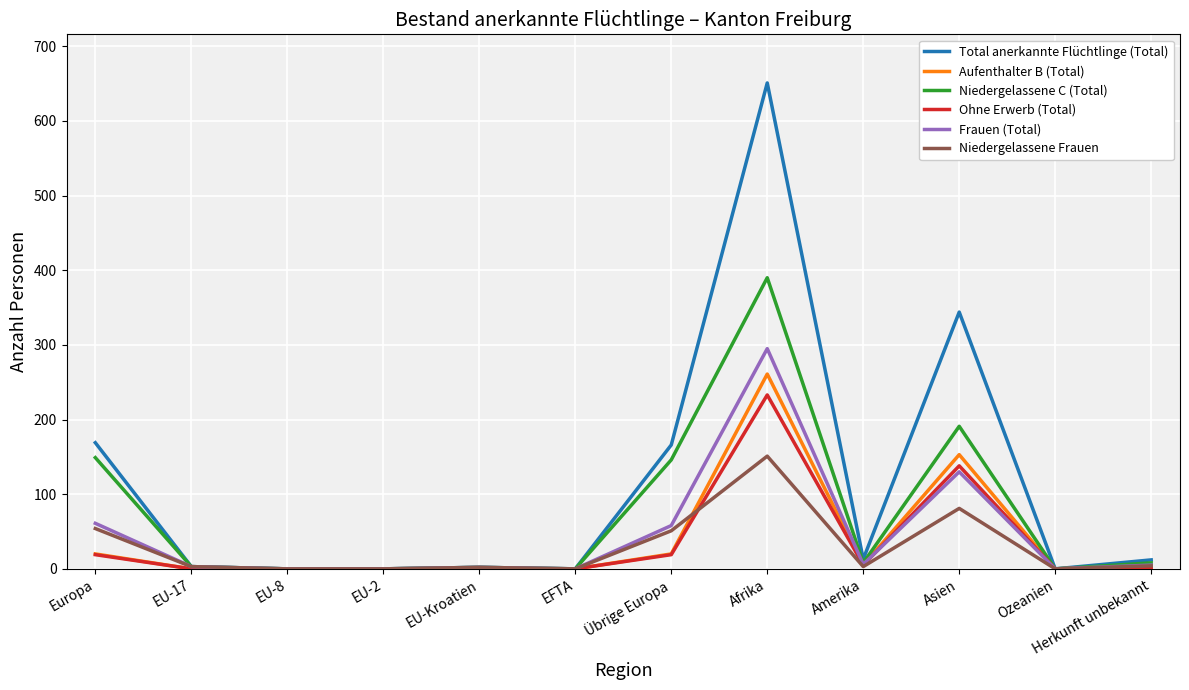

What is the maximum value for Ohne Erwerb (Total)?

233